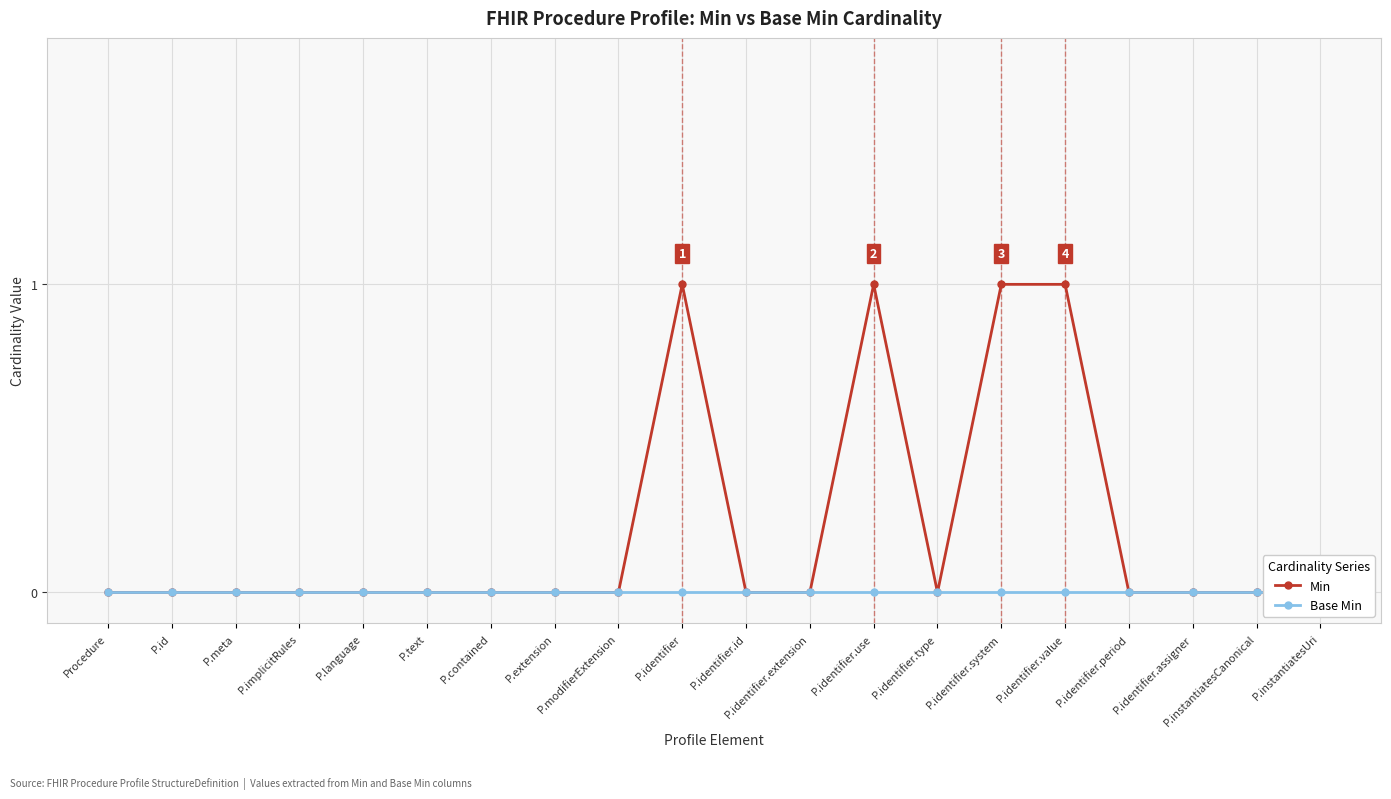

At which label does Base Min reach its minimum?

Procedure